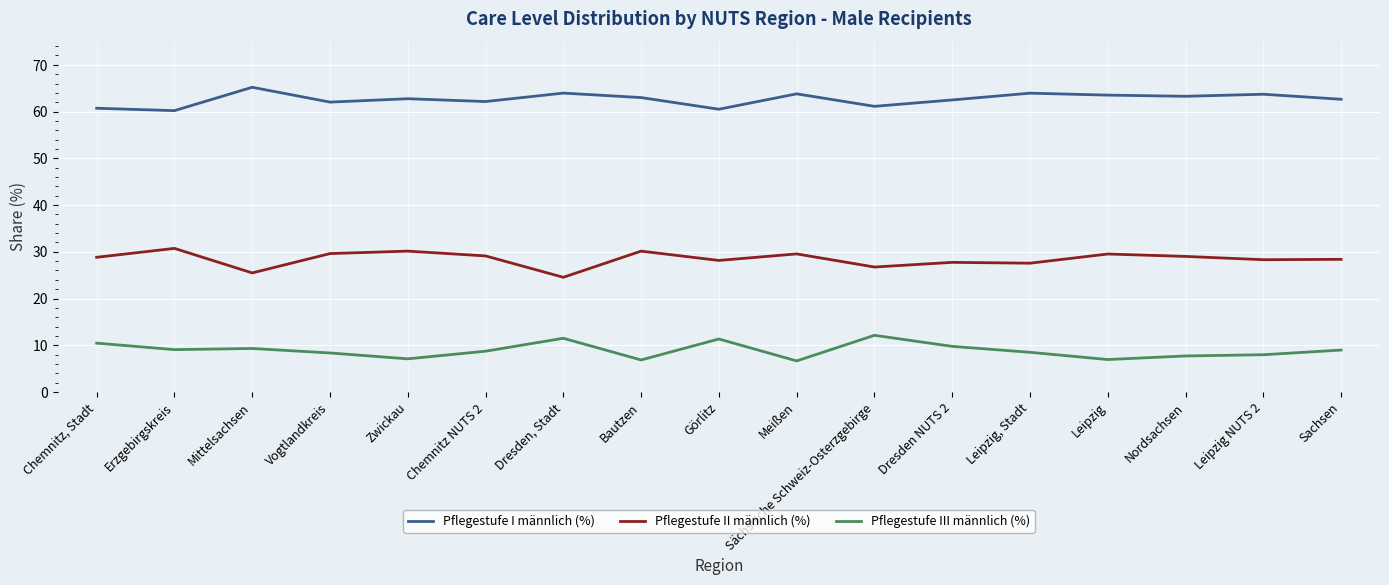

True or false: Pflegestufe II männlich (%) has a value of 48.4 at Dresden NUTS 2.

False